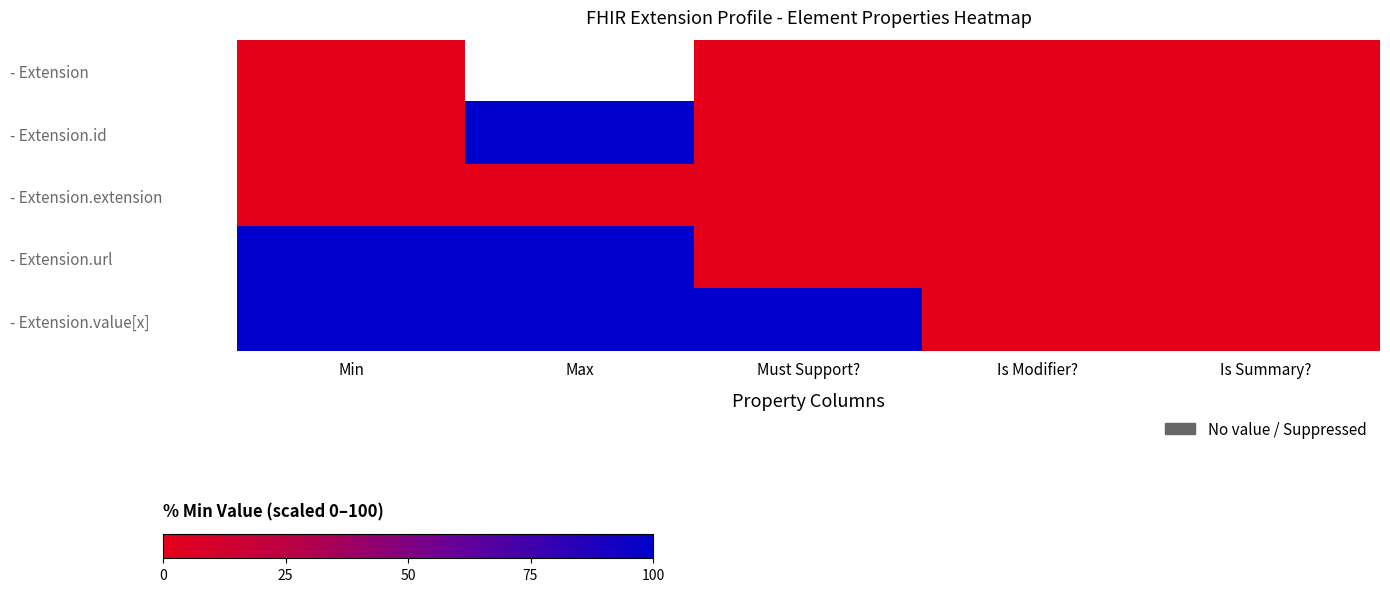

Is it true that - Extension.url equals 177.1 at Min?

False